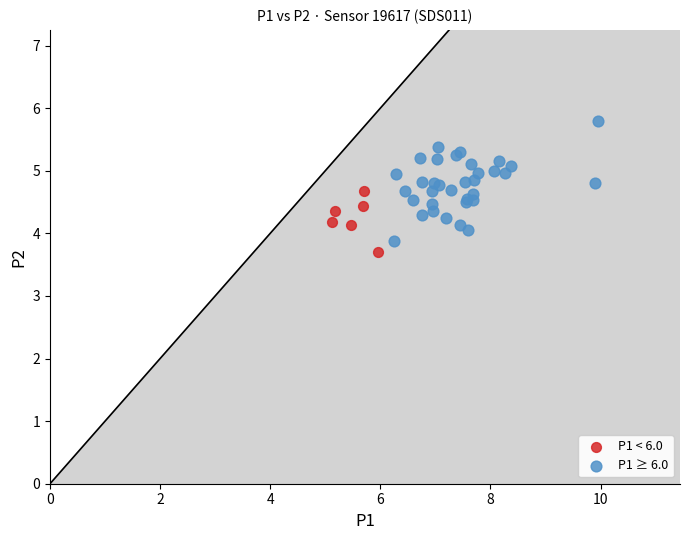

Which series has the widest spread of Y values?

P1 ≥ 6.0